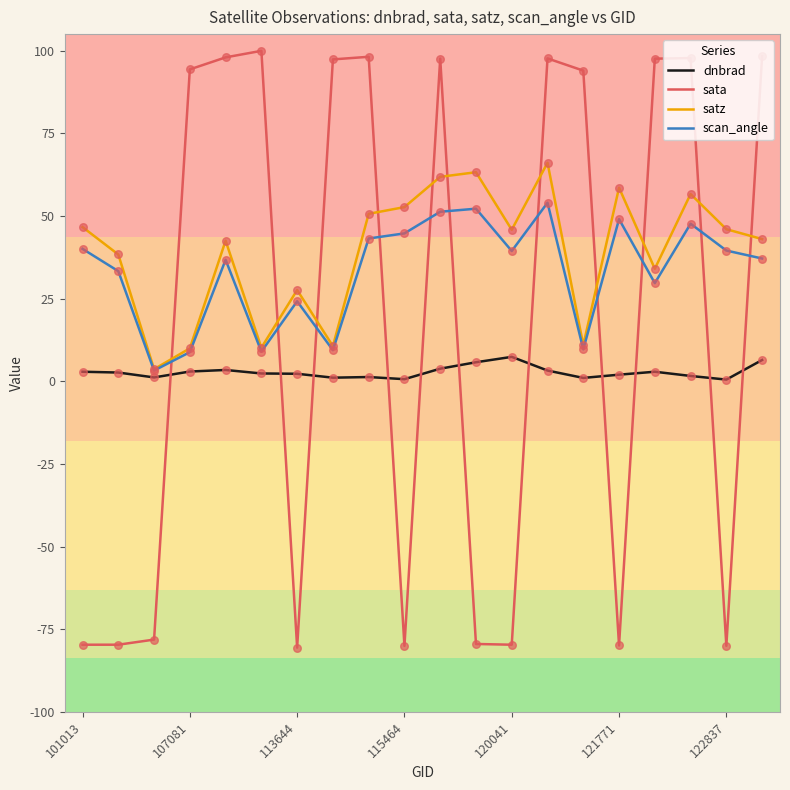

Which series has the widest spread of values?

sata